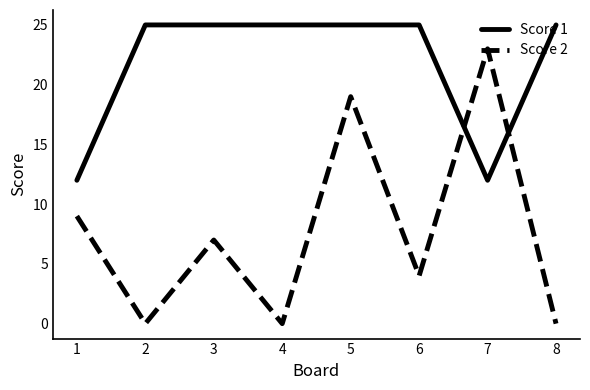

Which series has the widest spread of values?

Score 2